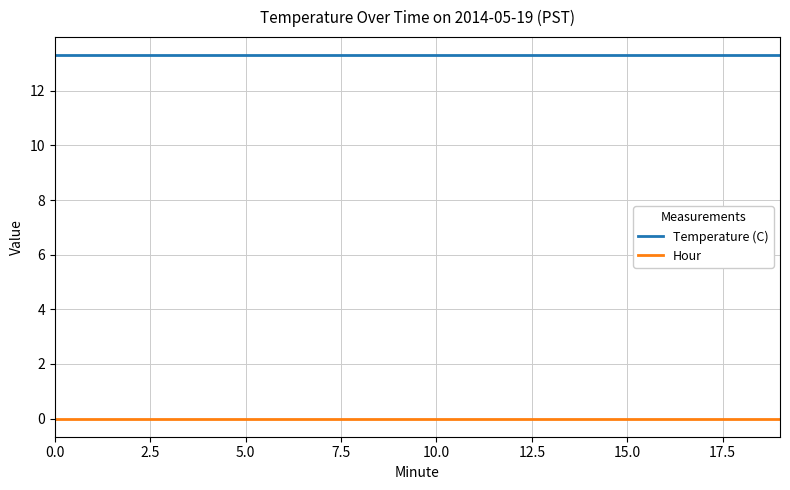

Reading left to right, transcribe all the data shown in this chart.

Temperature (C): 13.3	13.3	13.3	13.3	13.3	13.3	13.3	13.3	13.3	13.3	13.3	13.3	13.3	13.3	13.3	13.3	13.3	13.3	13.3	13.3
Hour: 0.0	0.0	0.0	0.0	0.0	0.0	0.0	0.0	0.0	0.0	0.0	0.0	0.0	0.0	0.0	0.0	0.0	0.0	0.0	0.0